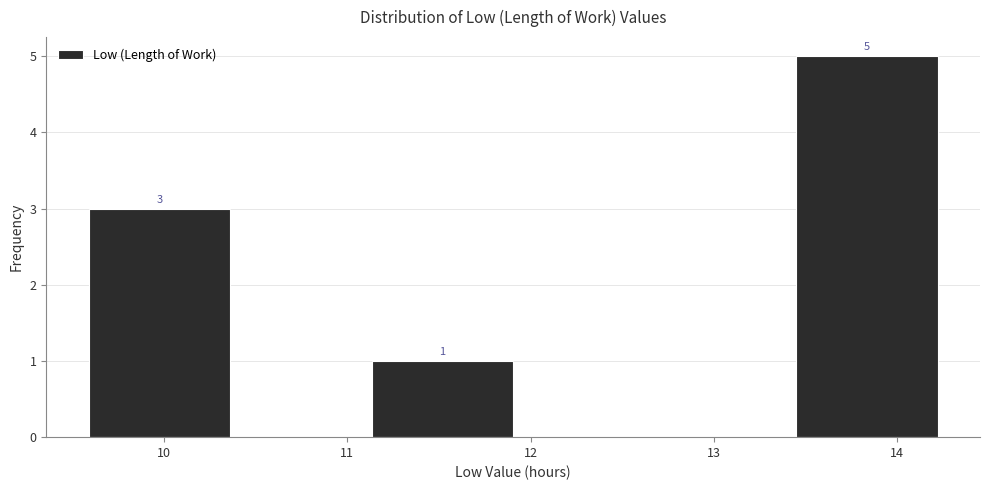

Over which range of the x-axis is the bar tallest?

13.4 to 14.2